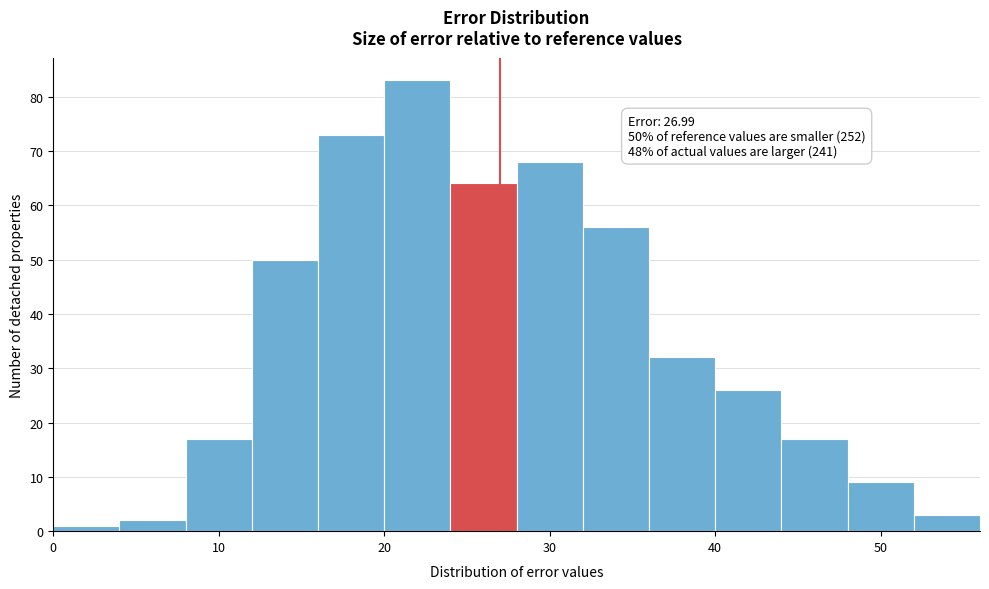

Over which range of the x-axis is the bar tallest?

20 to 24